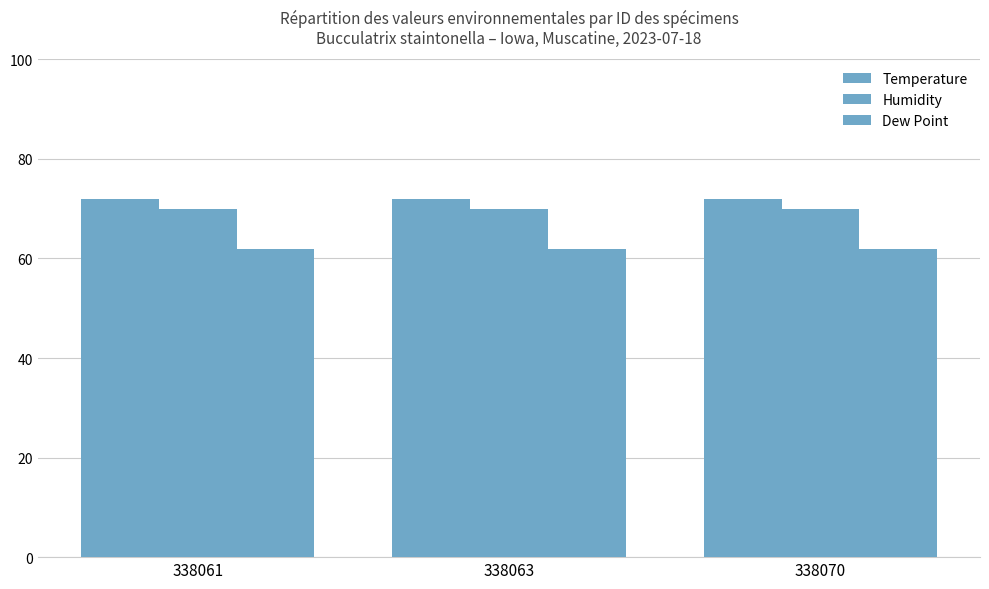

How many bars are there in each group?

3